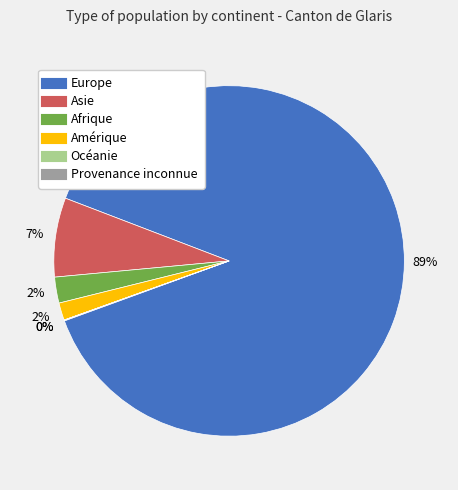

Combined, do Amérique and Europe account for over 50%?

Yes